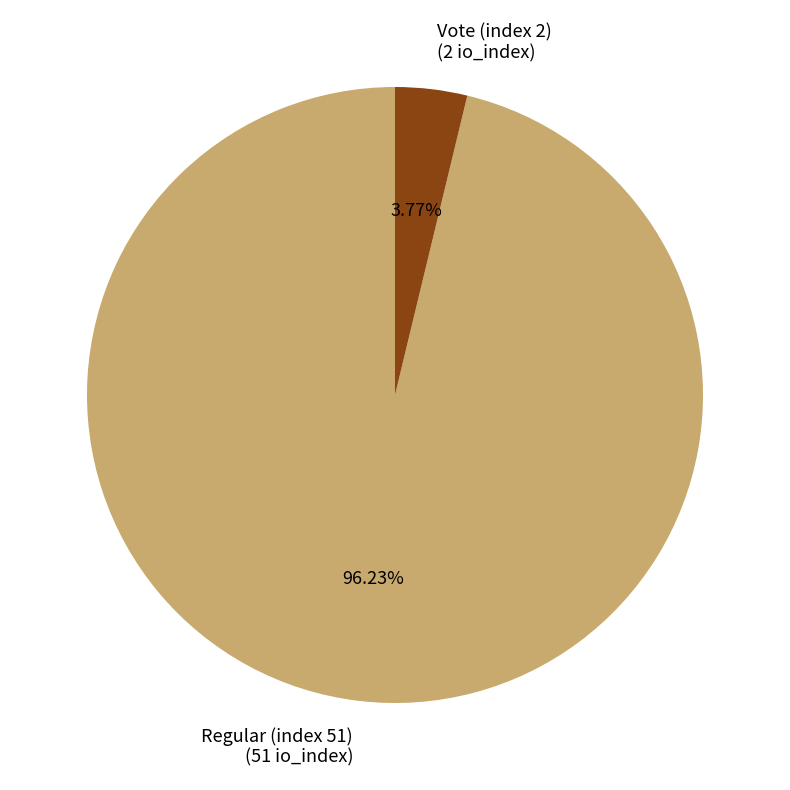

What is the ratio of the value at Regular (index 51) to the value at Vote (index 2)?

25.5